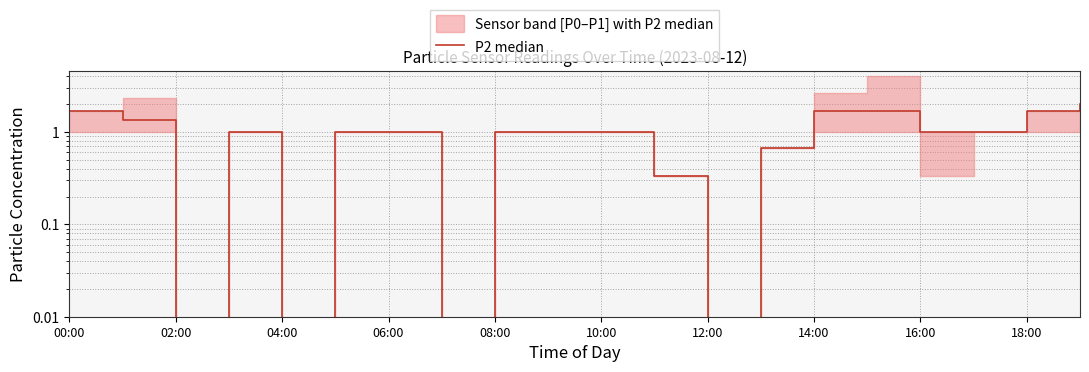

What is the label of the 1st point from the right?

19